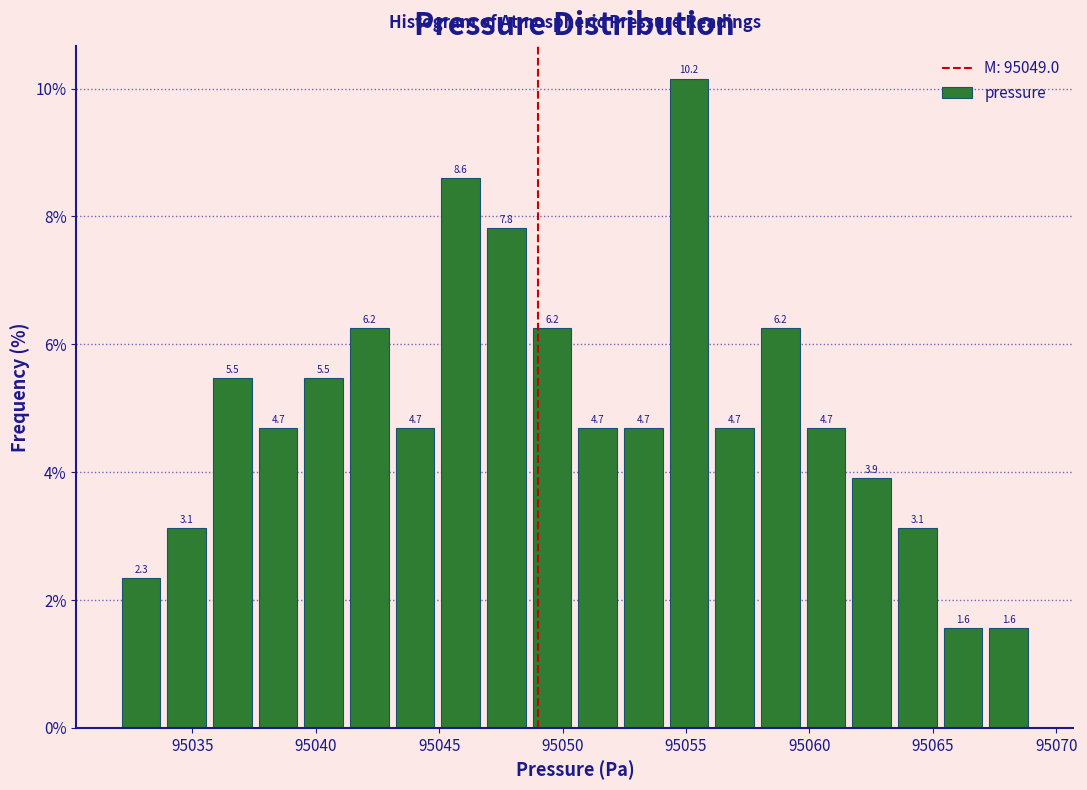

Read against the x-axis, roughly where is the centre of the tallest bar?

95055.0